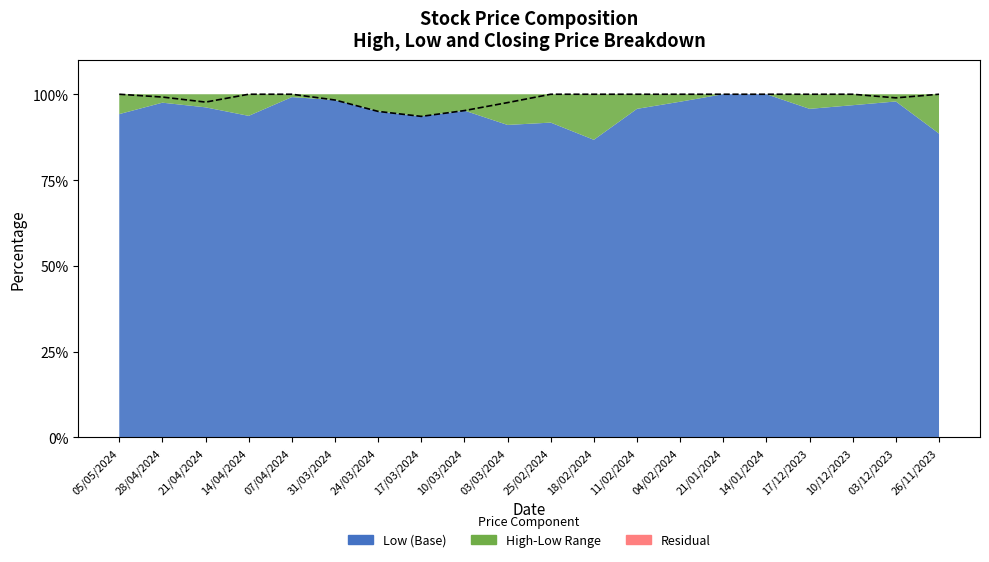

Which label corresponds to the smallest value in the chart?

17/03/2024